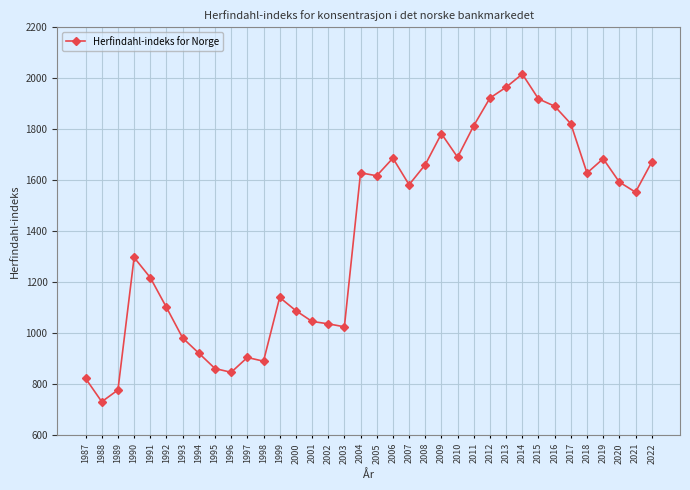

Where is the first local minimum?

1988